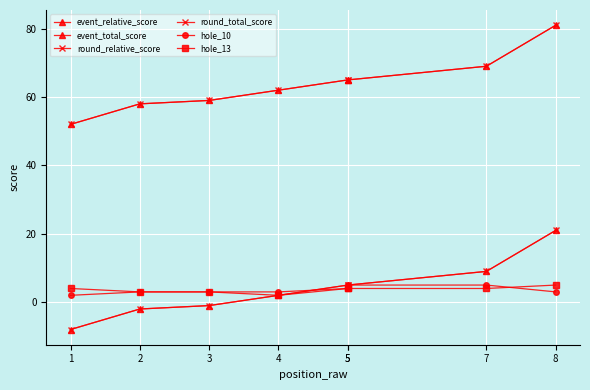

Between 3 and 8, which series saw the biggest shift?

event_relative_score